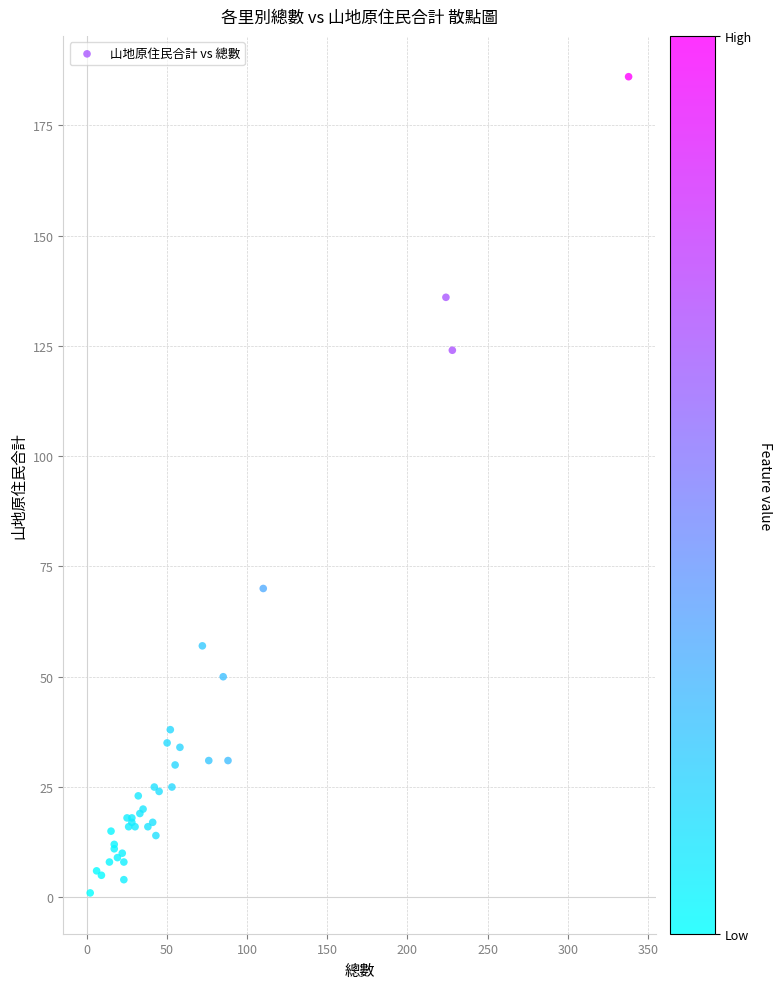

What Y value in the scatter plot is closest to 93?

70